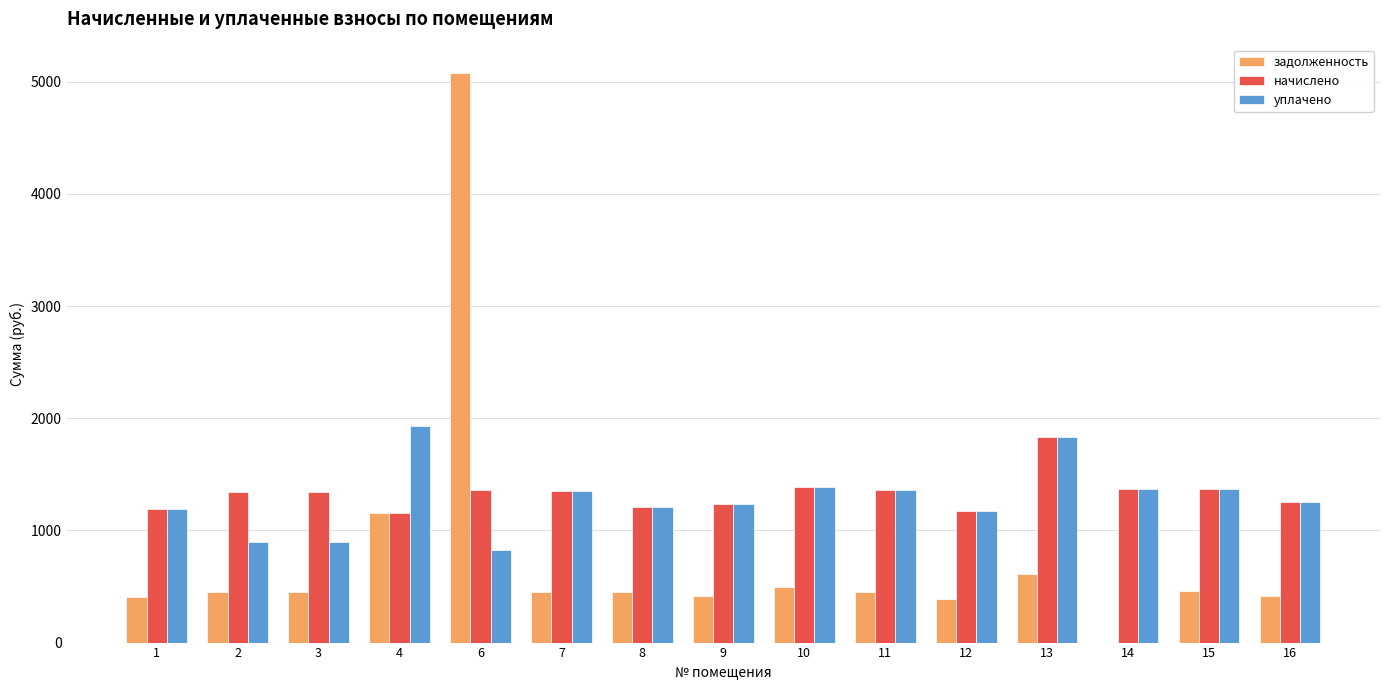

What is the sum of the задолженность values at 9 and 2?

860.3